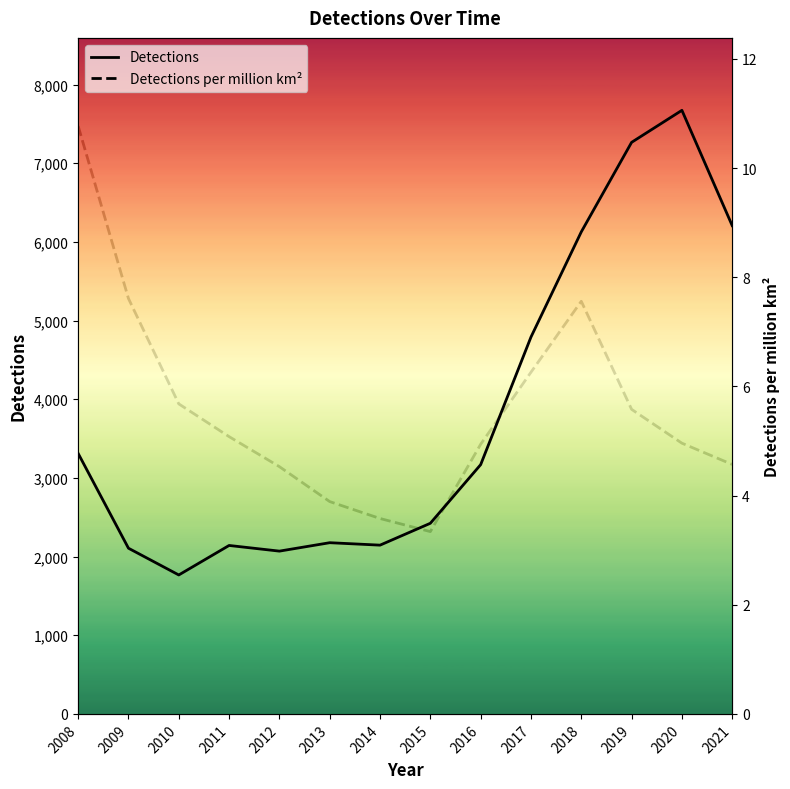

Does the chart display data point markers on the line(s)?

No